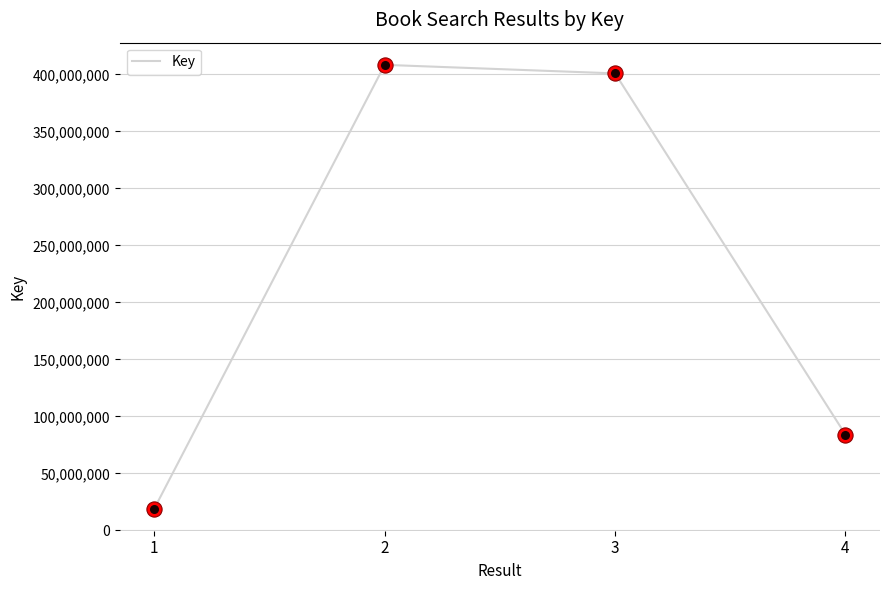

Which has a higher value, 3 or 4?

3